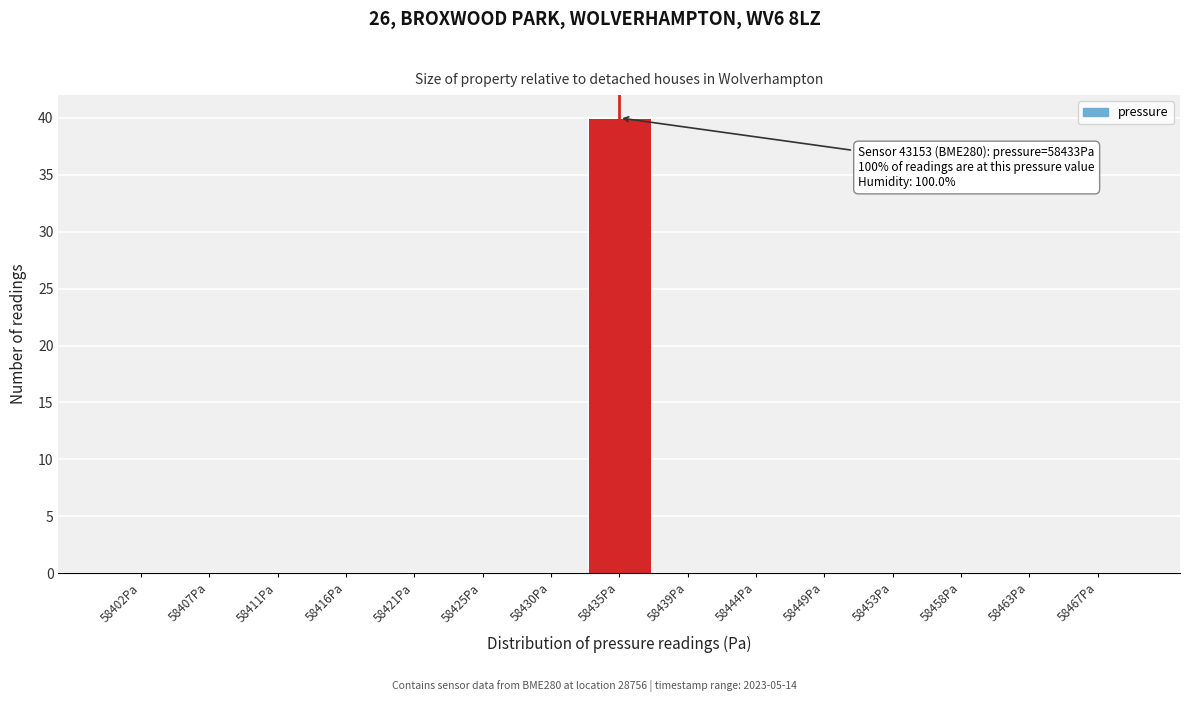

Over which range of the x-axis is the bar tallest?

58432.5 to 58437.5